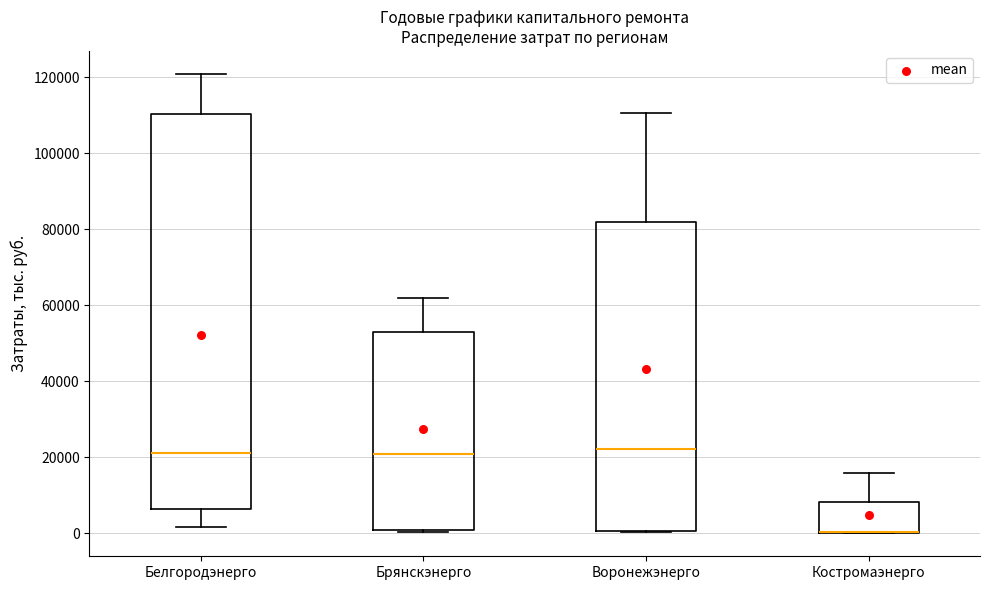

Reading left to right, read every box against the y-axis: the position of its median line, the range the box covers, and the ends of its whiskers. The values are not printed on the chart, so give them approximately, as read against the axis.

Белгородэнерго: median 22000, box 6000 to 110000, whiskers 2000 to 120000
Брянскэнерго: median 20000, box 0 to 52000, whiskers 0 to 62000
Воронежэнерго: median 22000, box 0 to 82000, whiskers 0 to 110000
Костромаэнерго: median 0 (drawn on the box's lower edge), box 0 to 8000, whiskers 0 to 16000